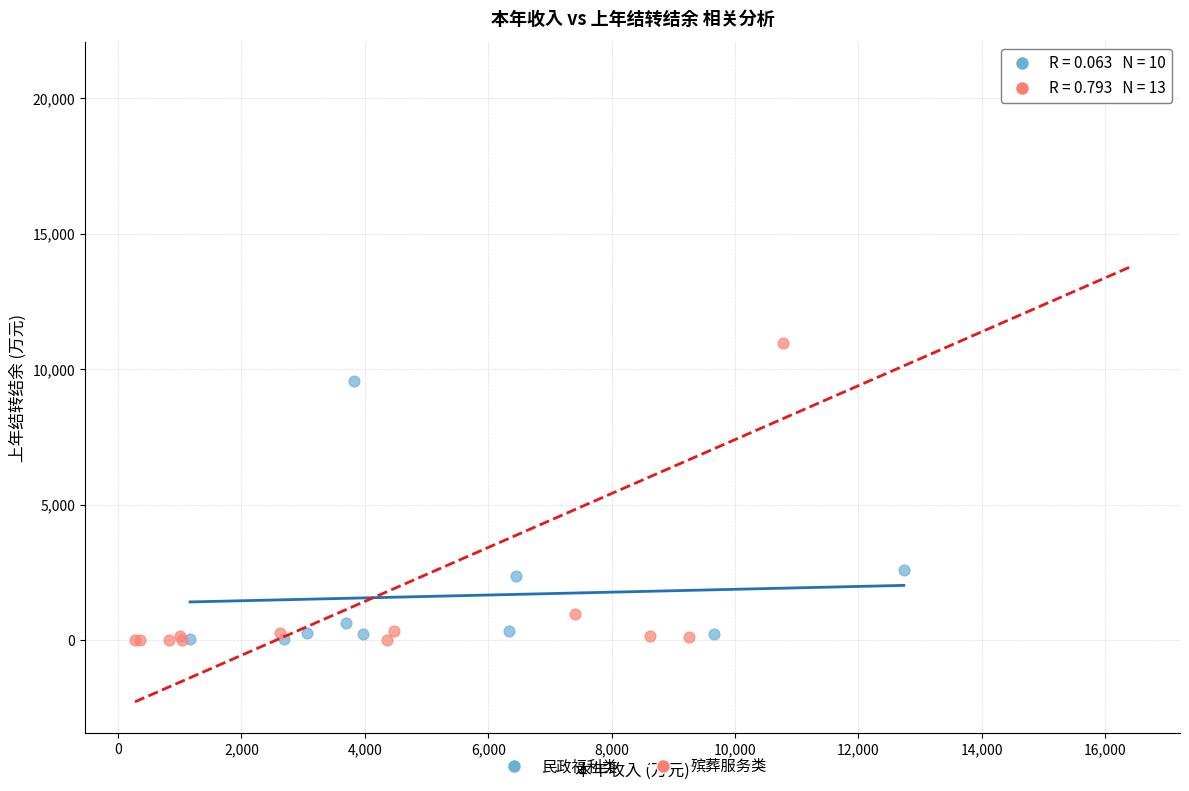

What are all the series names shown in the legend?

民政福利类, 殡葬服务类